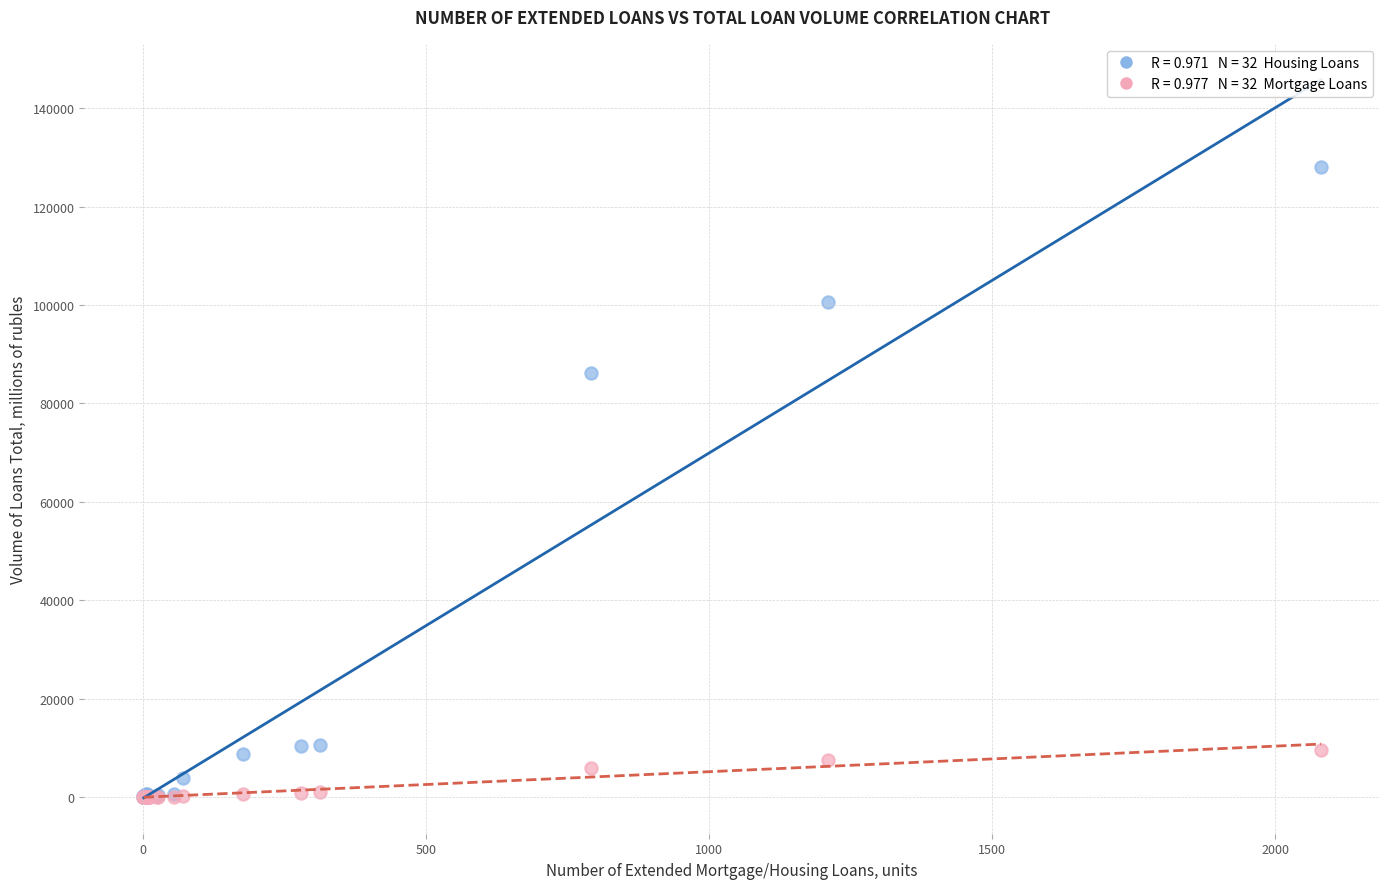

Across all series, what Y value is closest to 64015?

86165.3